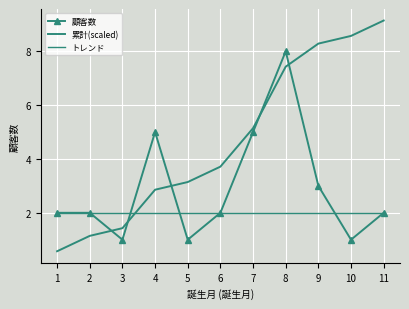

Reading left to right, what are all the values shown in this chart?

顧客数: 2.0	2.0	1.0	5.0	1.0	2.0	5.0	8.0	3.0	1.0	2.0
累計(scaled): 0.6	1.1	1.4	2.9	3.1	3.7	5.1	7.4	8.3	8.6	9.1
トレンド: 2.0	2.0	2.0	2.0	2.0	2.0	2.0	2.0	2.0	2.0	2.0